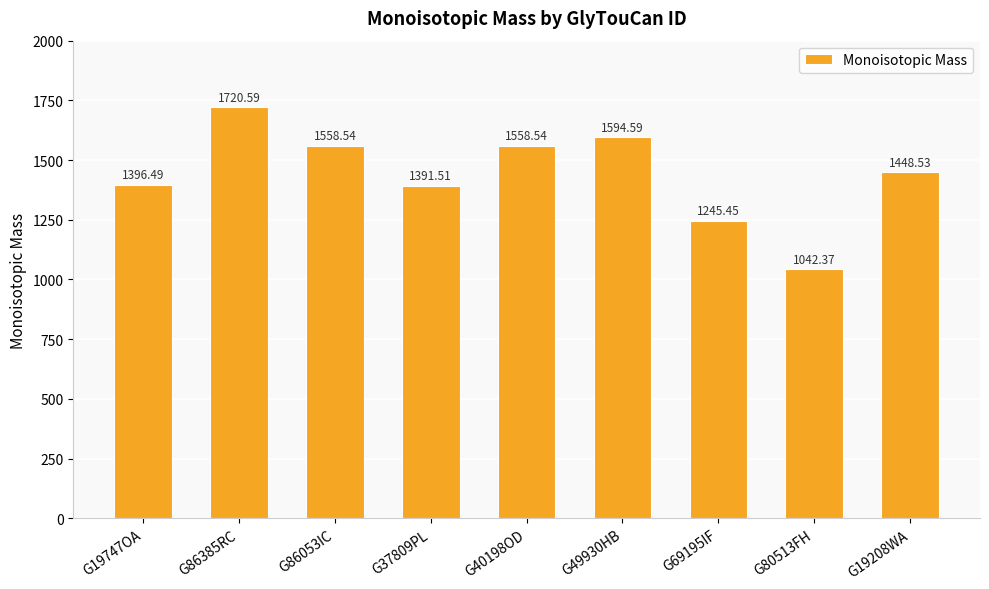

What is the difference between the values at G86385RC and G19747OA?

324.1